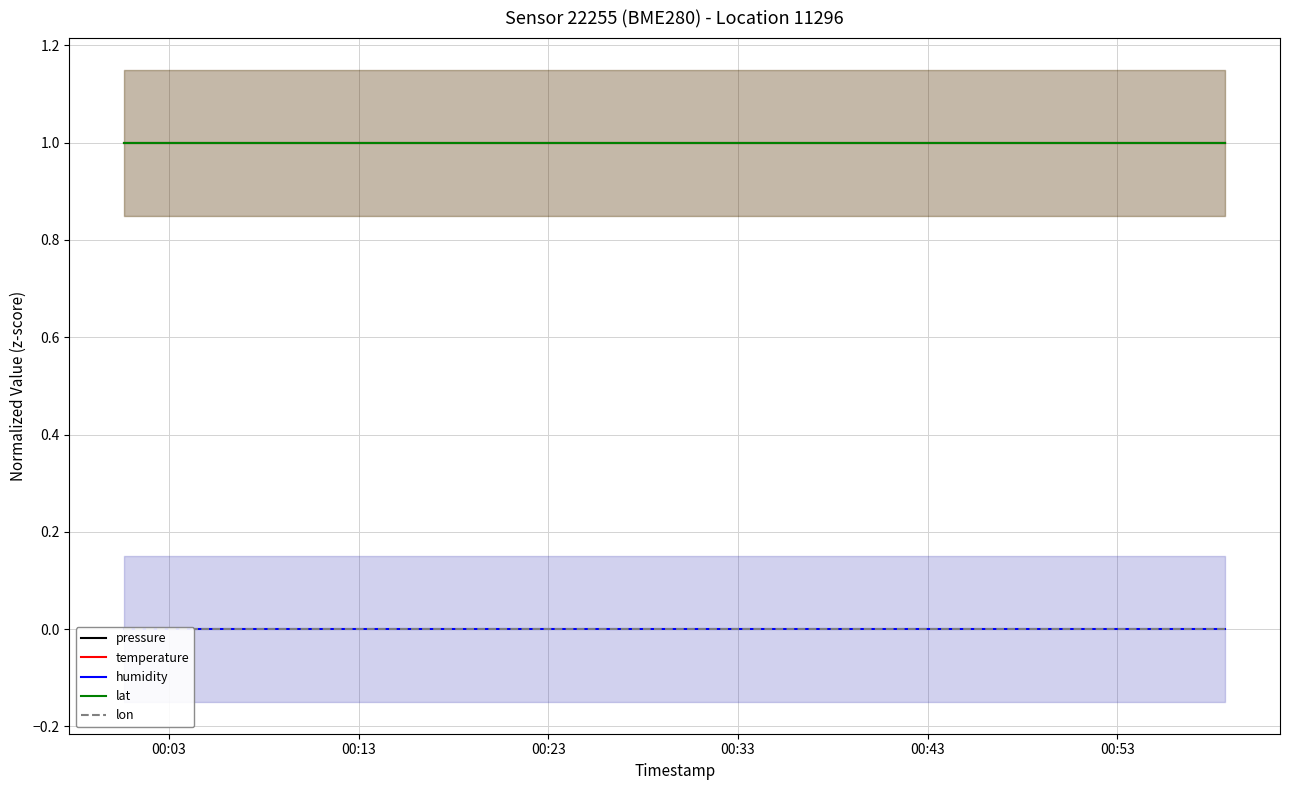

The value of pressure at 10 is 2. True or false?

False